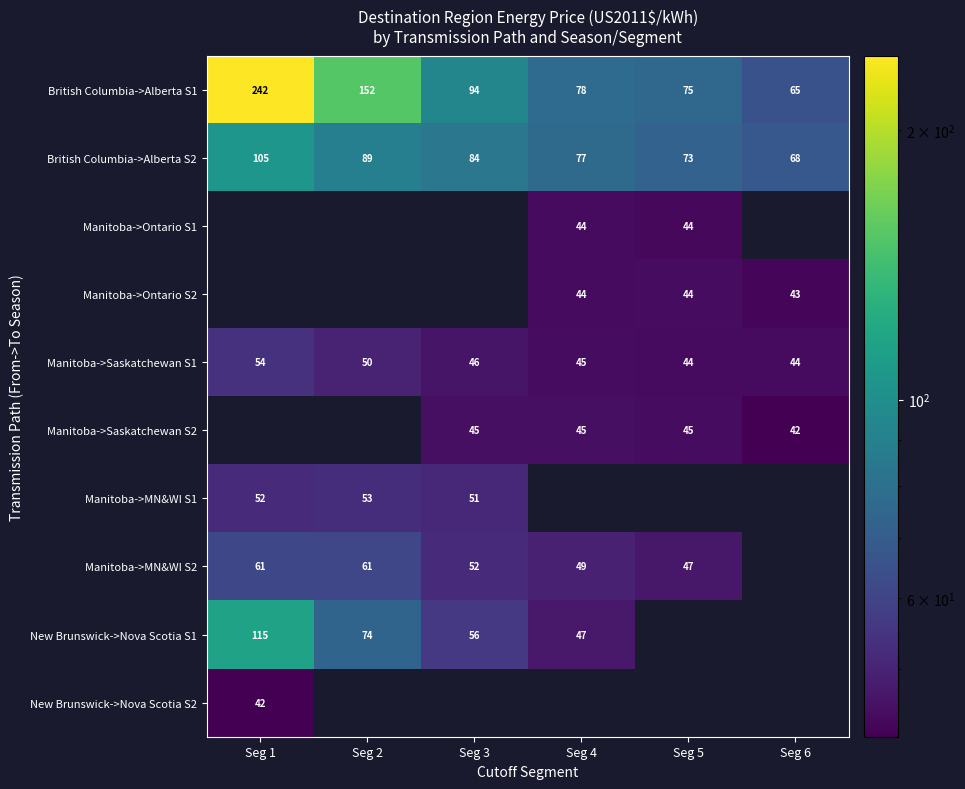

Between Seg 4 and Seg 6, which is larger?

Seg 4